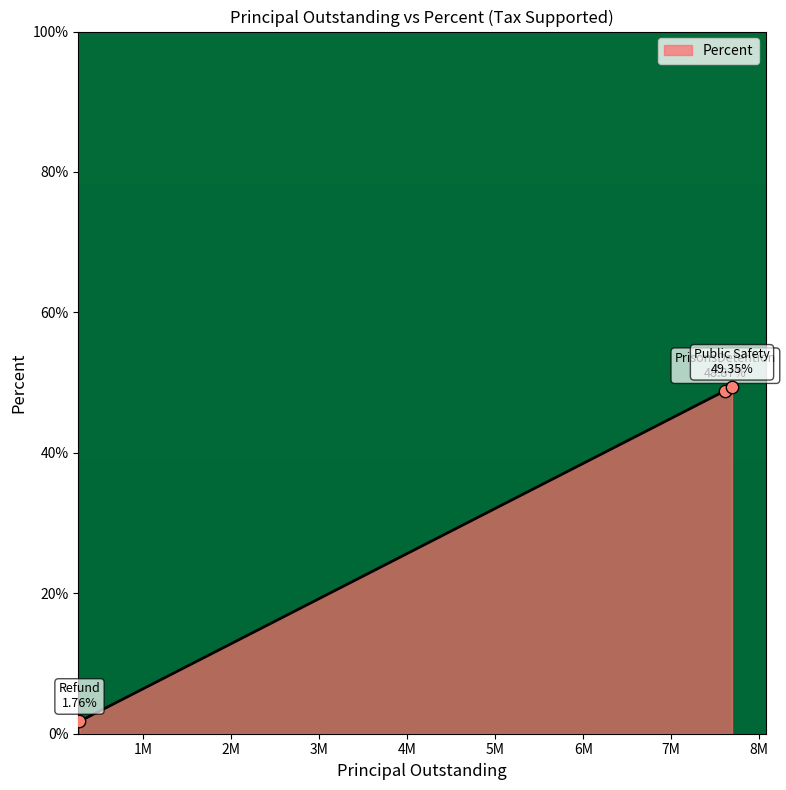

What is the maximum value shown in the chart?

49.4